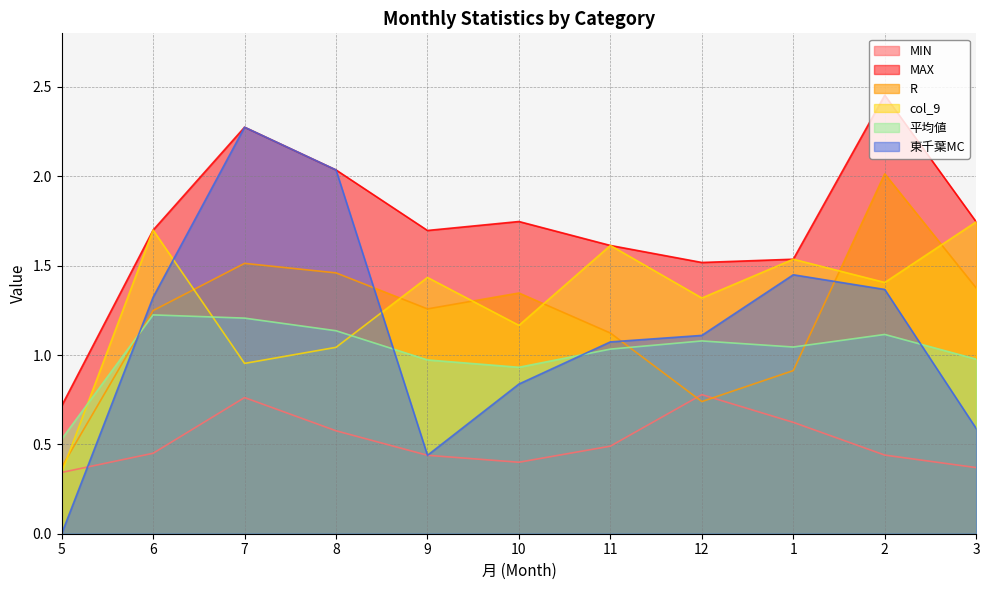

What is the lowest value of the col_9 series?

0.3